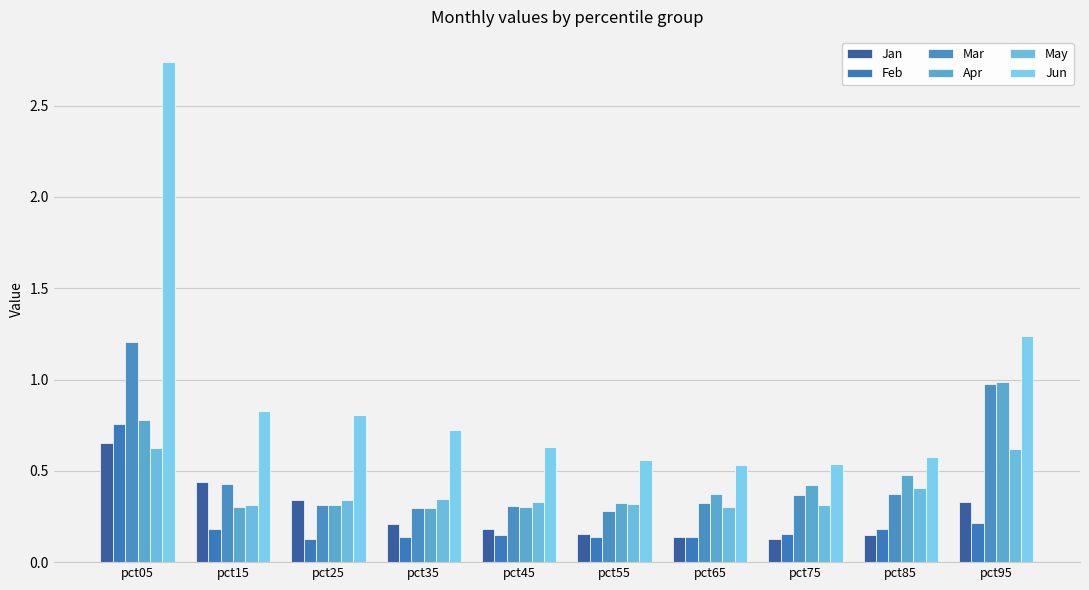

How many categories are shown in the chart?

10